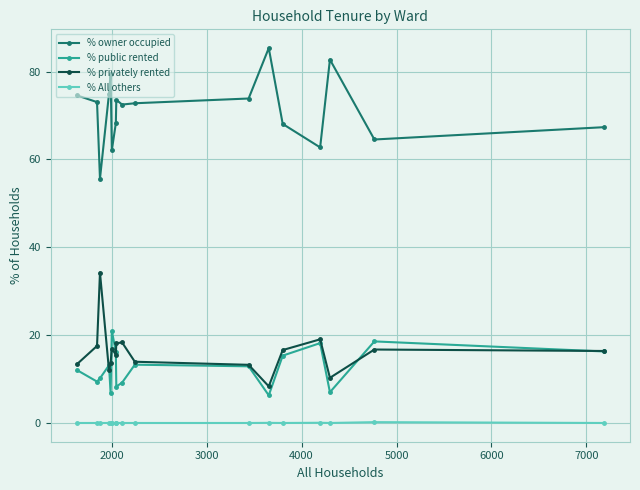

What is the value of the % owner occupied point at the 4th from the left?

74.9